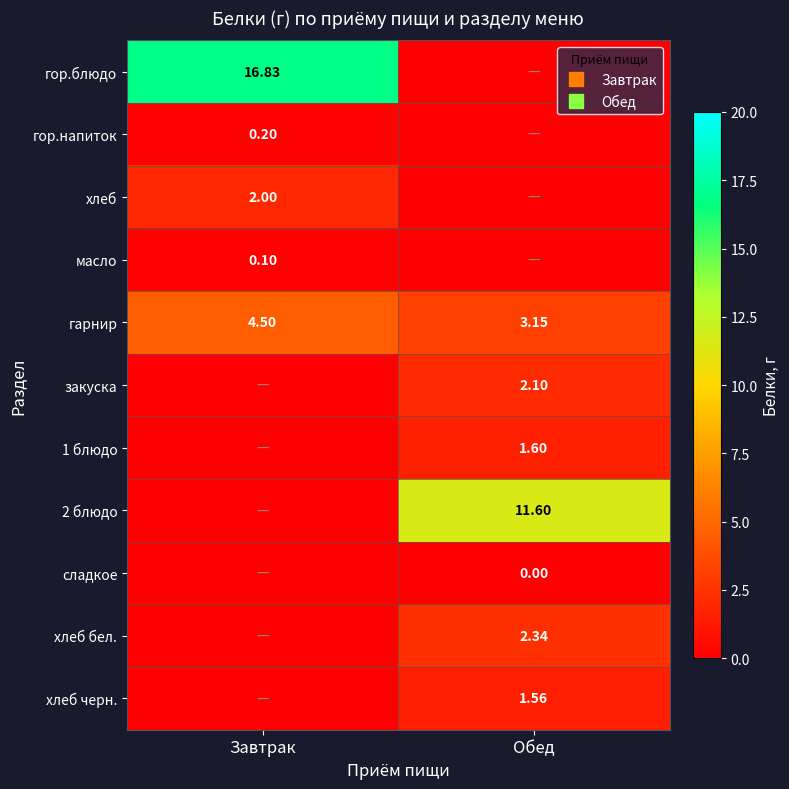

Rank the categories by сладкое value from highest to lowest.

Завтрак, Обед